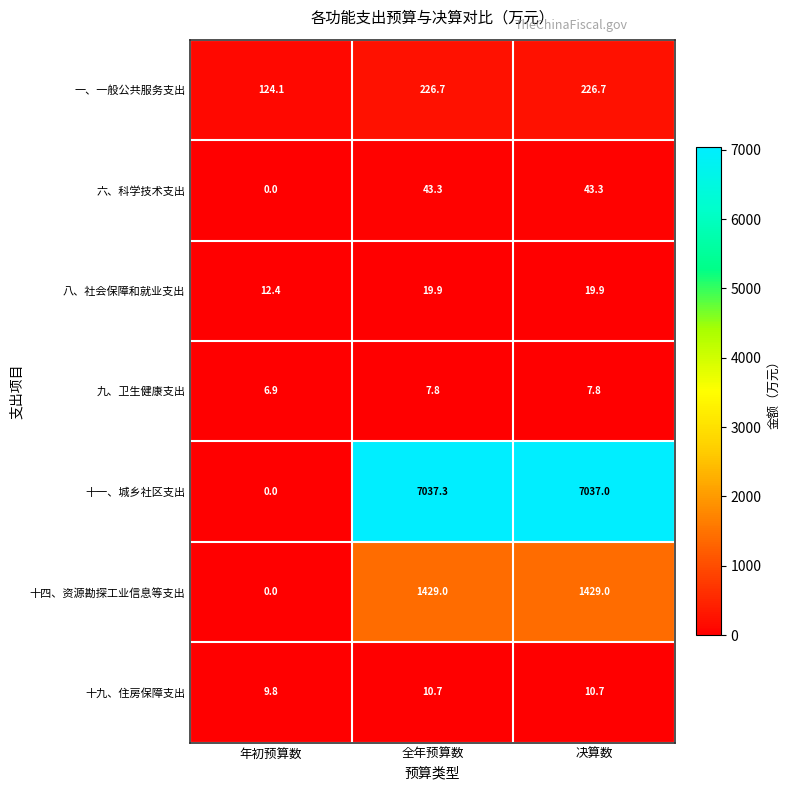

Reading left to right, list all the values displayed in this chart.

一、一般公共服务支出: 年初预算数=124.1	全年预算数=226.7	决算数=226.7
六、科学技术支出: 年初预算数=0.0	全年预算数=43.3	决算数=43.3
八、社会保障和就业支出: 年初预算数=12.4	全年预算数=19.9	决算数=19.9
九、卫生健康支出: 年初预算数=6.9	全年预算数=7.8	决算数=7.8
十一、城乡社区支出: 年初预算数=0.0	全年预算数=7037.3	决算数=7037.0
十四、资源勘探工业信息等支出: 年初预算数=0.0	全年预算数=1429.0	决算数=1429.0
十九、住房保障支出: 年初预算数=9.8	全年预算数=10.7	决算数=10.7